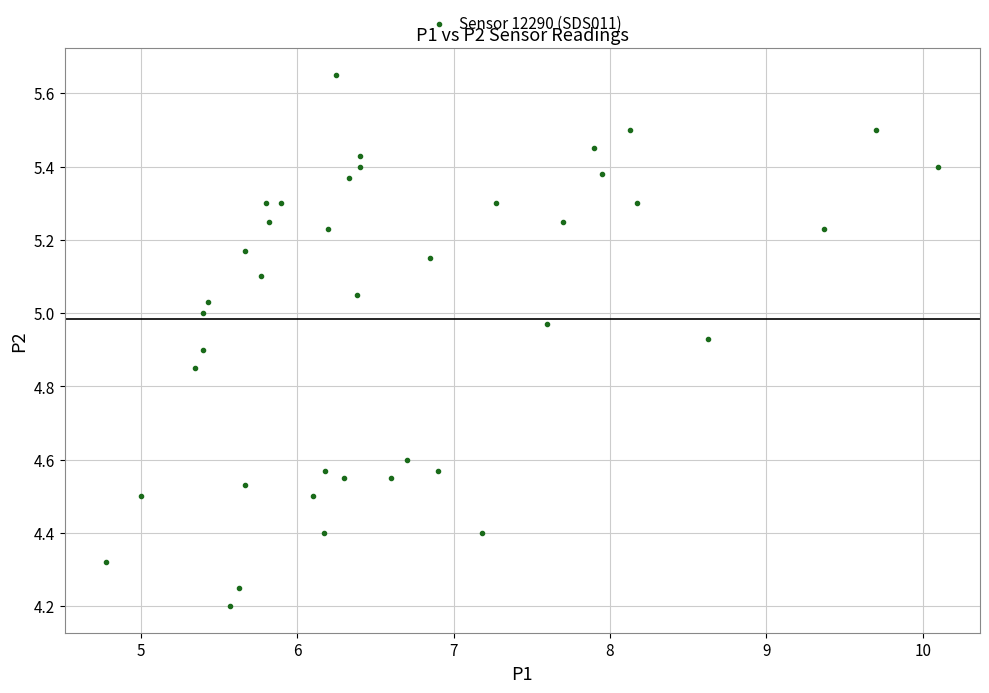

What is the range of X values (max minus min)?

5.3